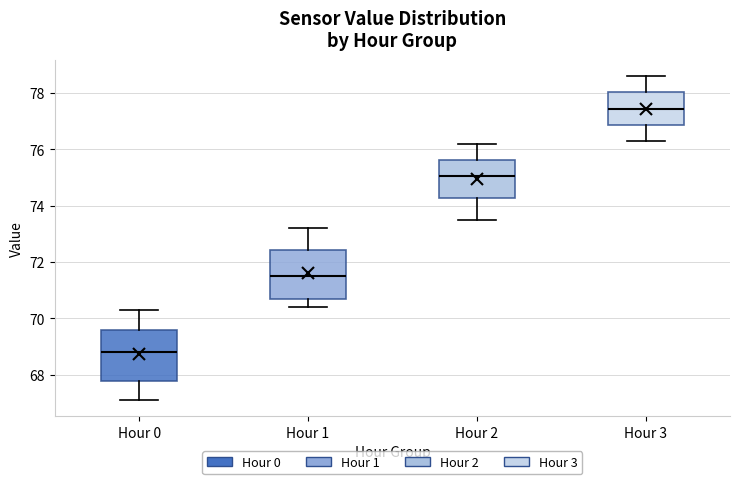

Reading left to right, read every box against the y-axis: the position of its median line, the range the box covers, and the ends of its whiskers. The values are not printed on the chart, so give them approximately, as read against the axis.

Hour 0: median 68.8, box 67.8 to 69.6, whiskers 67.2 to 70.4
Hour 1: median 71.6, box 70.6 to 72.4, whiskers 70.4 to 73.2
Hour 2: median 75.0, box 74.2 to 75.6, whiskers 73.6 to 76.2
Hour 3: median 77.4, box 76.8 to 78.0, whiskers 76.4 to 78.6